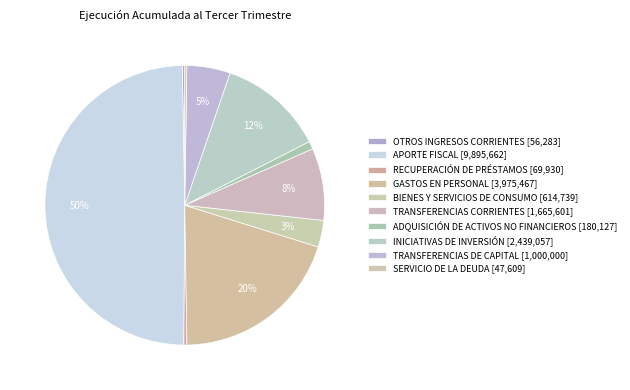

Approximately how many times larger is the value at TRANSFERENCIAS DE CAPITAL compared to GASTOS EN PERSONAL?

0.3